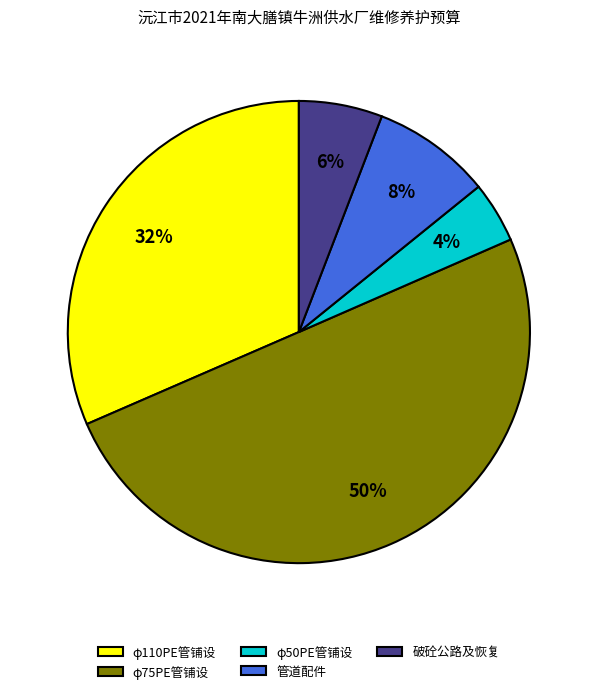

What percentage is the φ75PE管铺设 slice, to the nearest percent?

50%